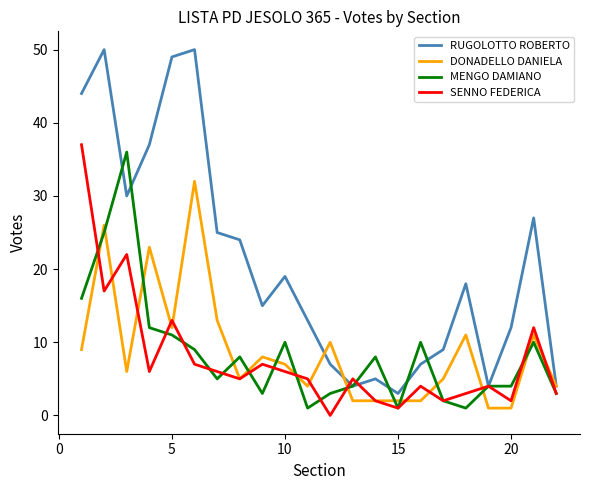

Count the number of data series in this chart.

4